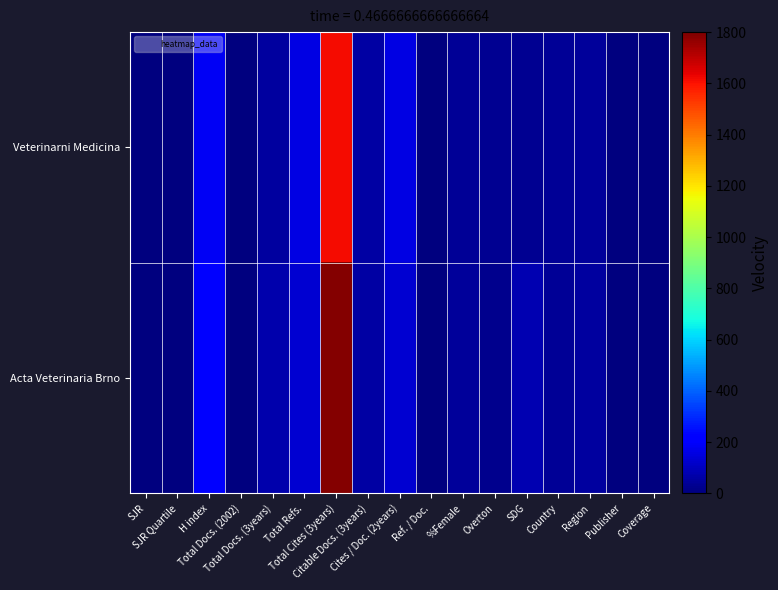

Reading left to right, transcribe all the data shown in this chart.

Veterinarni Medicina: SJR=0	SJR Quartile=0	H index=188	Total Docs. (2002)=0	Total Docs. (3years)=50	Total Refs.=159	Total Cites (3years)=1617	Citable Docs. (3years)=60	Cites / Doc. (2years)=159	Ref. / Doc.=0	%Female=41	Overton=32	SDG=34	Country=38	Region=46	Publisher=0	Coverage=0
Acta Veterinaria Brno: SJR=0	SJR Quartile=0	H index=223	Total Docs. (2002)=0	Total Docs. (3years)=75	Total Refs.=132	Total Cites (3years)=1788	Citable Docs. (3years)=59	Cites / Doc. (2years)=132	Ref. / Doc.=0	%Female=43	Overton=23	SDG=84	Country=42	Region=53	Publisher=6	Coverage=0